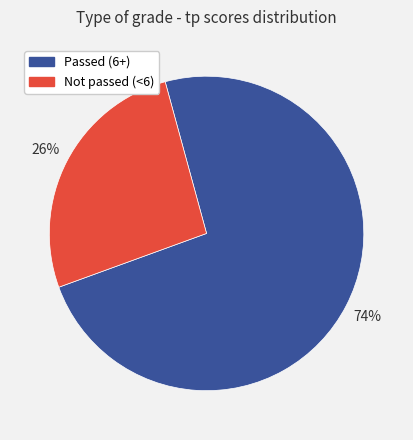

Does any single category account for the majority?

Yes